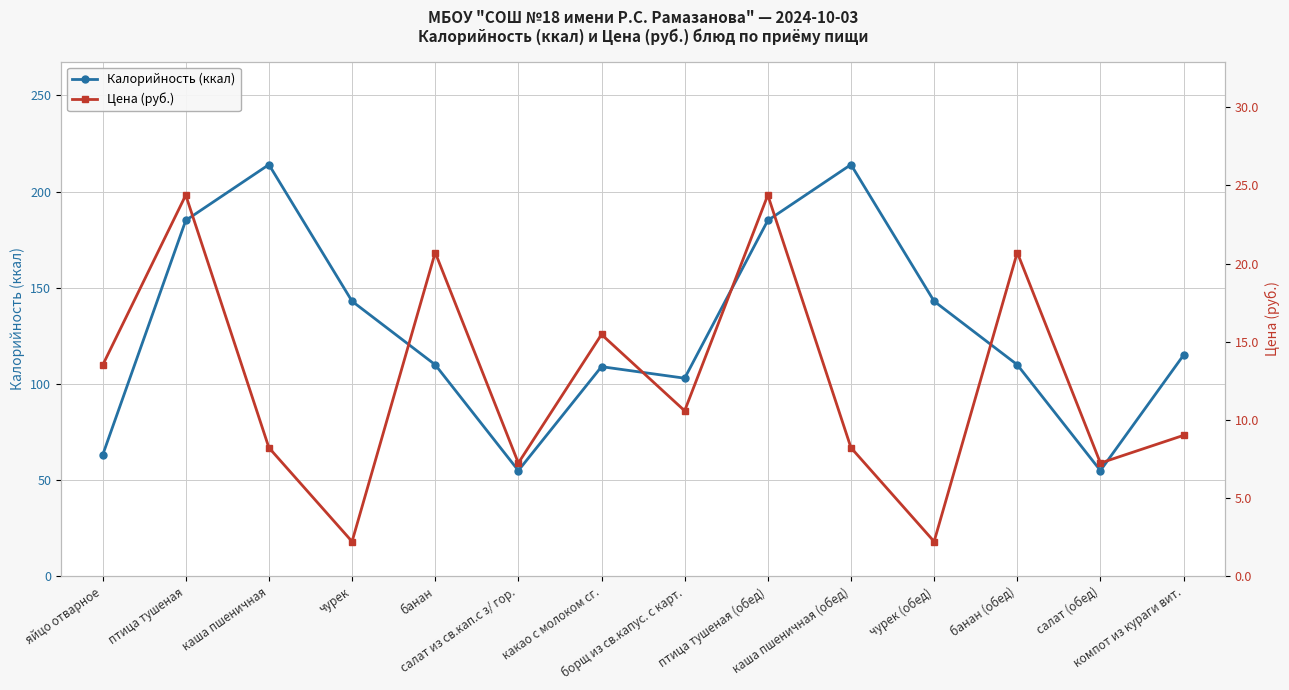

What is the average value of the Калорийность (ккал) series?

129